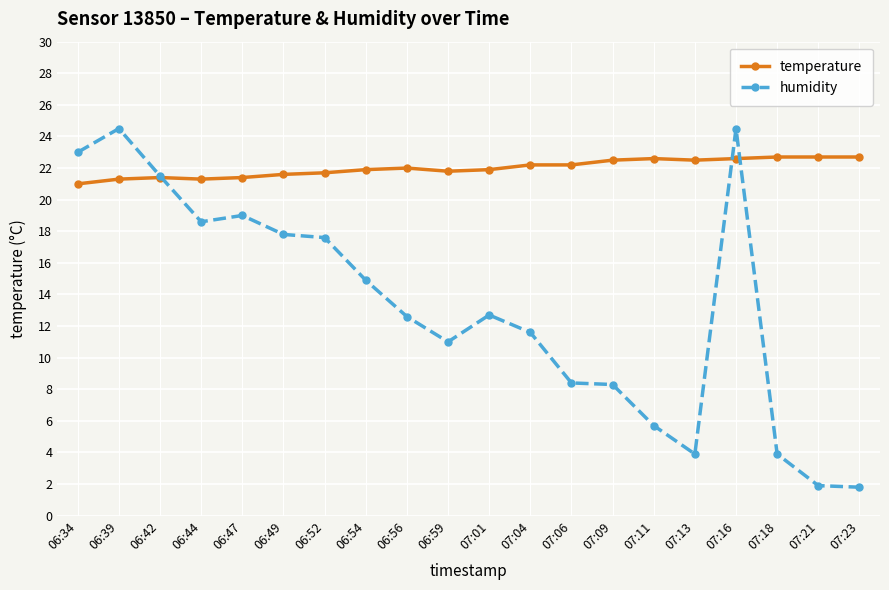

At which category is the sum across all series the highest?

07:16